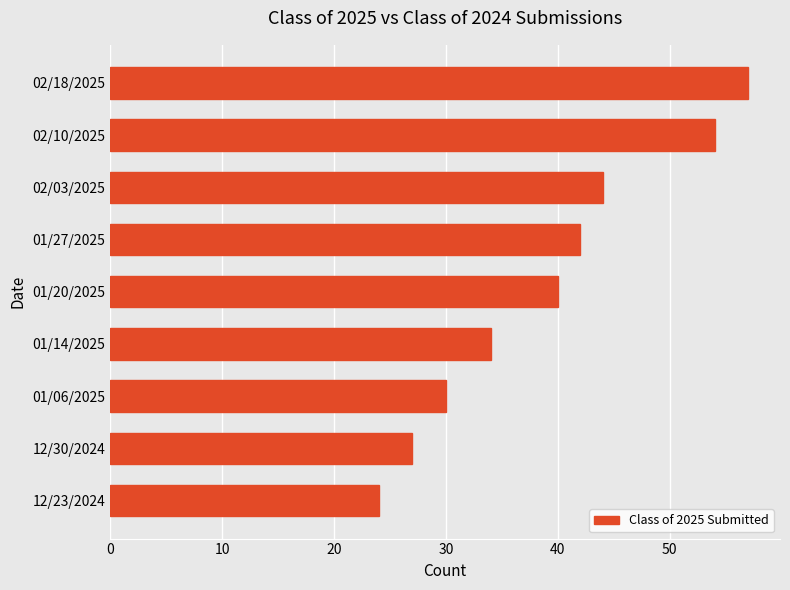

What is the change in value from 01/14/2025 to 12/30/2024?

-7